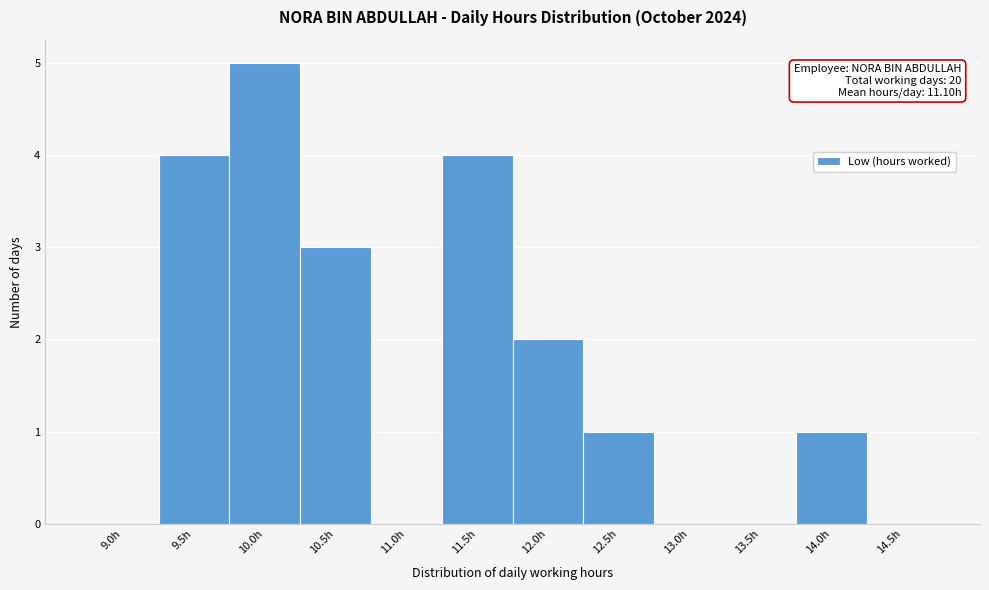

Reading left to right, list all the values displayed in this chart.

9.0h=0	9.5h=4	10.0h=5	10.5h=3	11.0h=0	11.5h=4	12.0h=2	12.5h=1	13.0h=0	13.5h=0	14.0h=1	14.5h=0